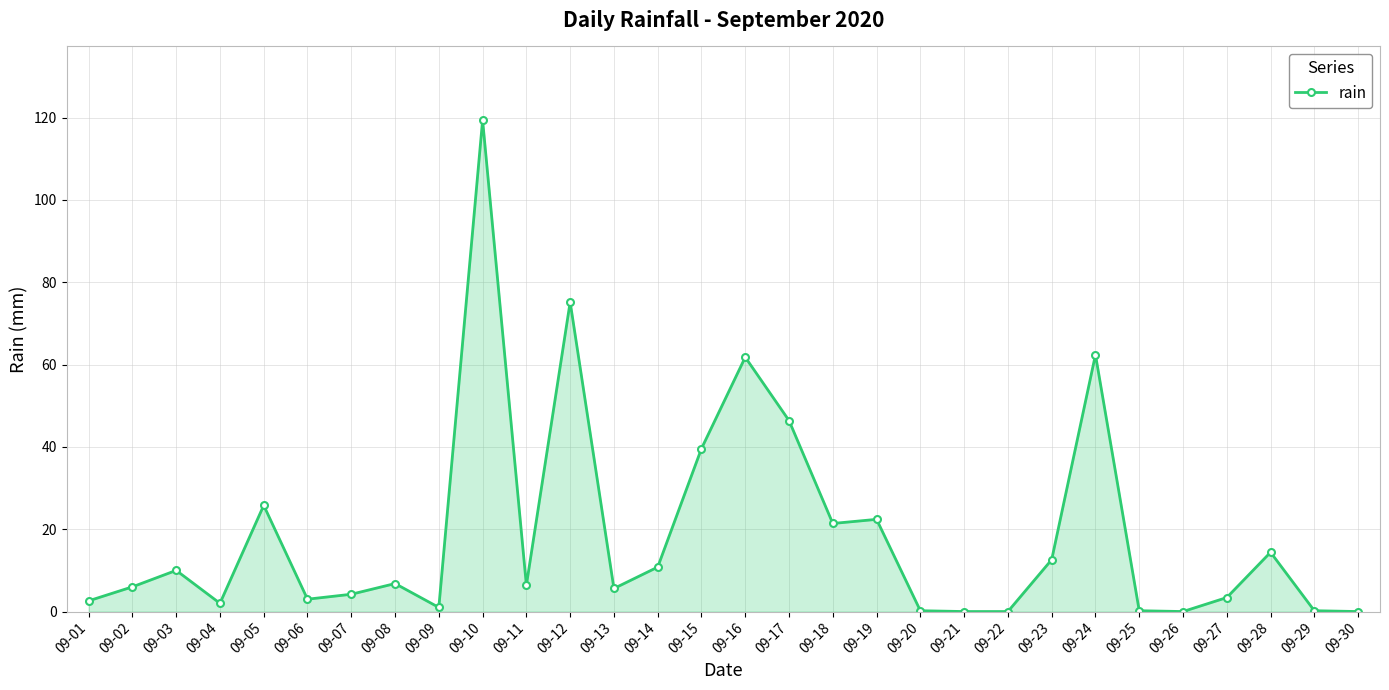

The value at 09-15 is 27.2. True or false?

False